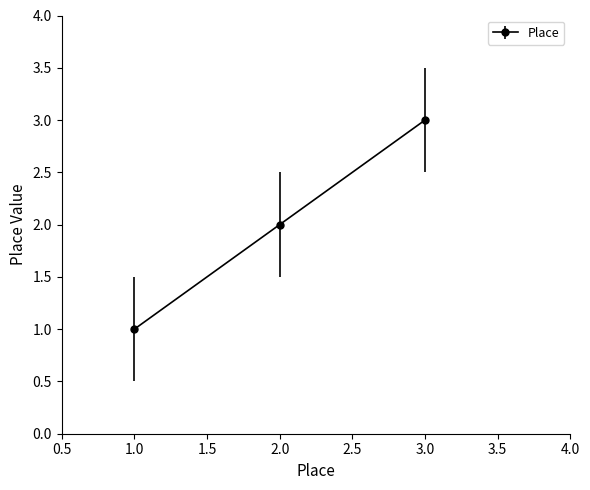

Which category has the lowest value across all series?

1.0